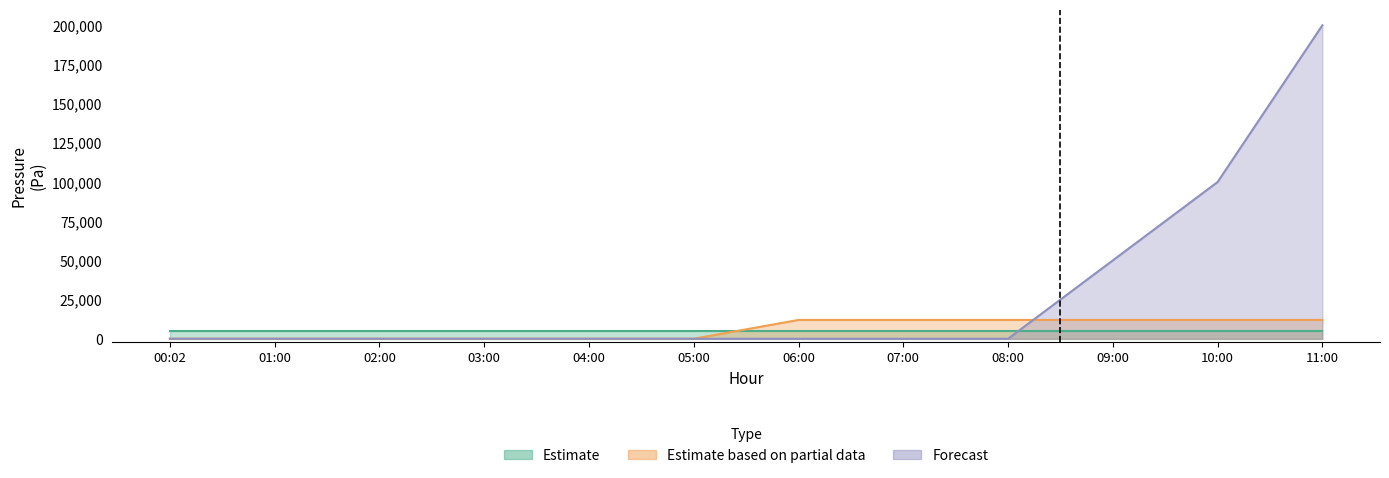

The Estimate based on partial data series shows 5209 at 08:00. True or false?

False